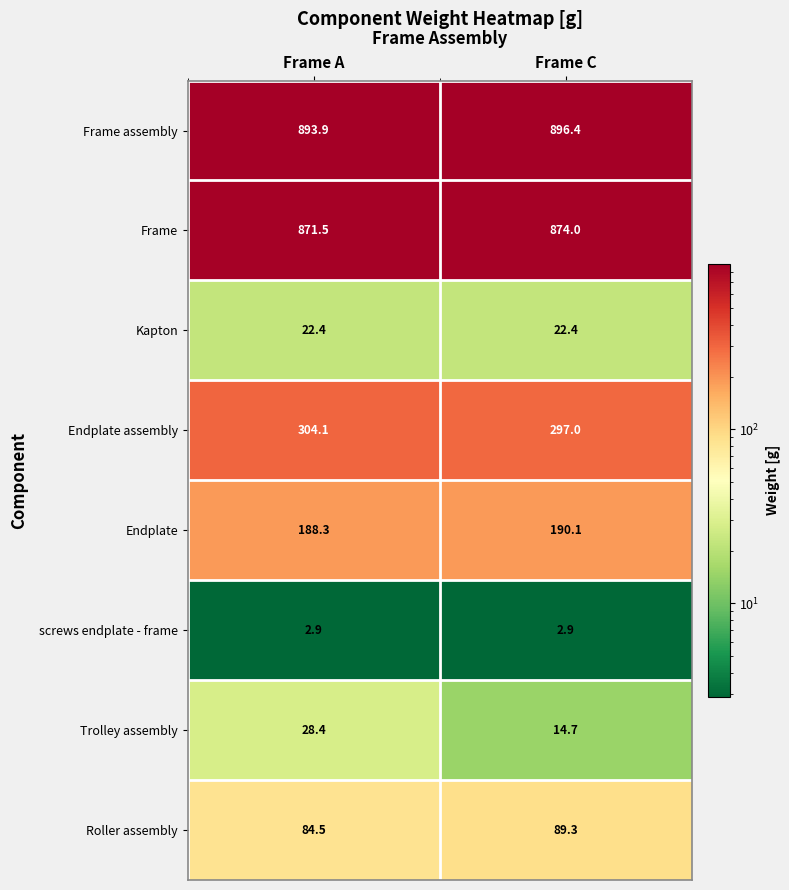

Which label corresponds to the largest value in the chart?

Frame C